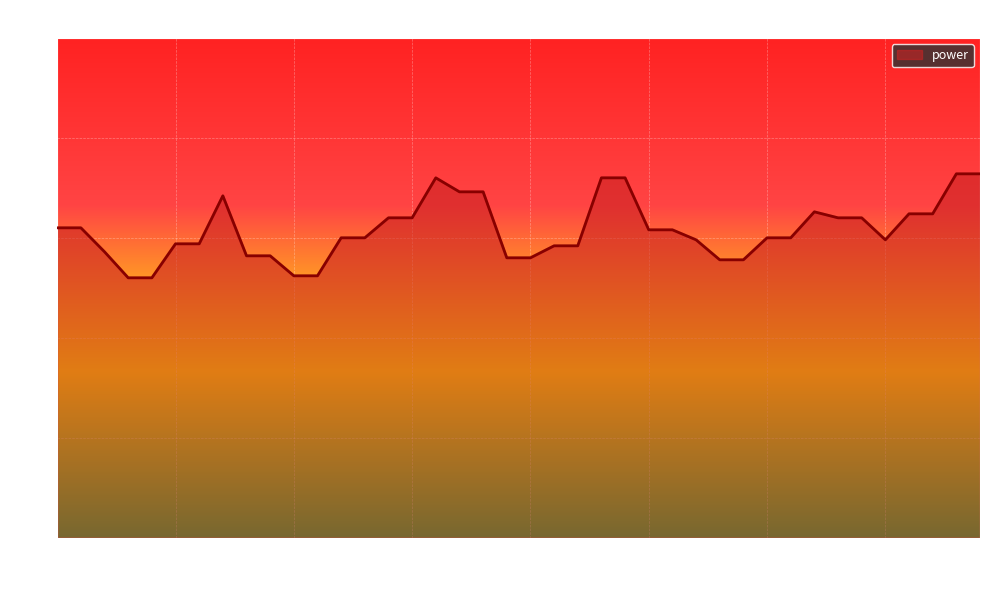

What is the difference between the maximum and minimum values?

0.5